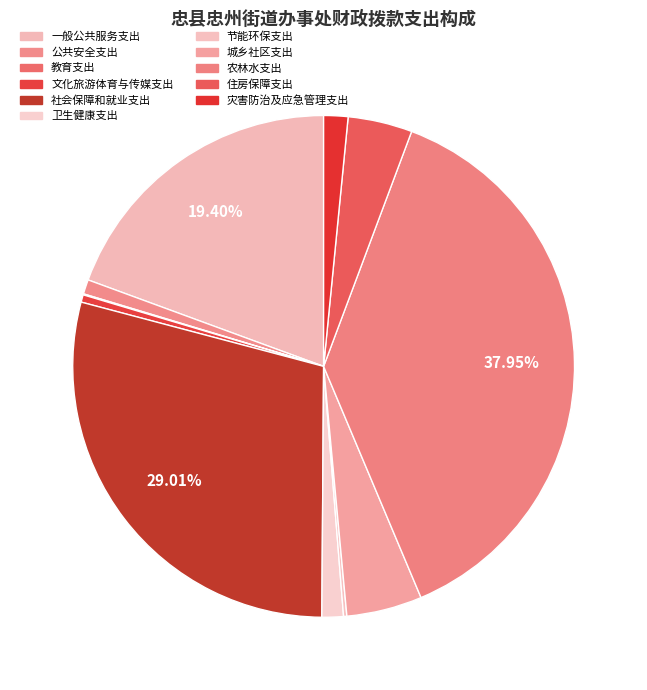

Which category has the smallest portion of the pie?

教育支出